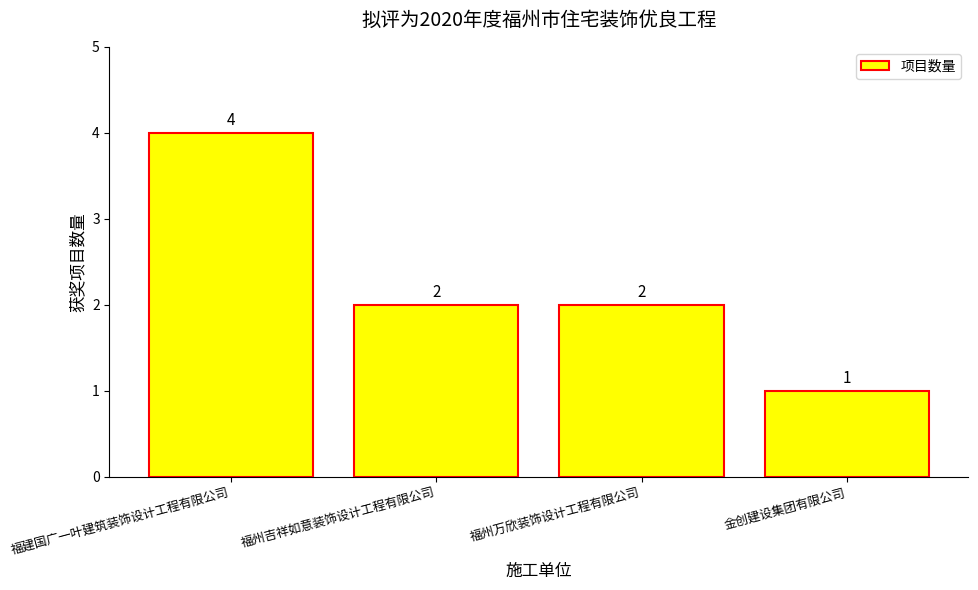

Are the bars grouped side by side (vs. stacked)?

No